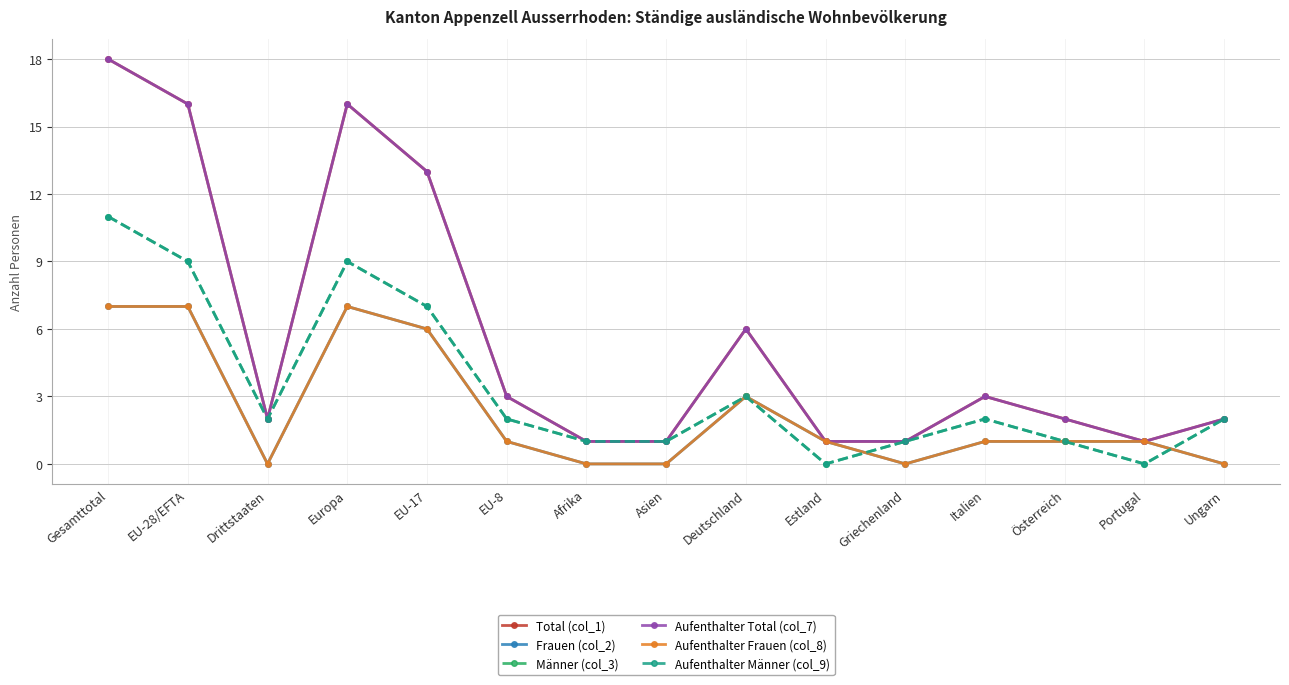

Which category has the lowest value in the Aufenthalter Frauen (col_8) series?

Drittstaaten